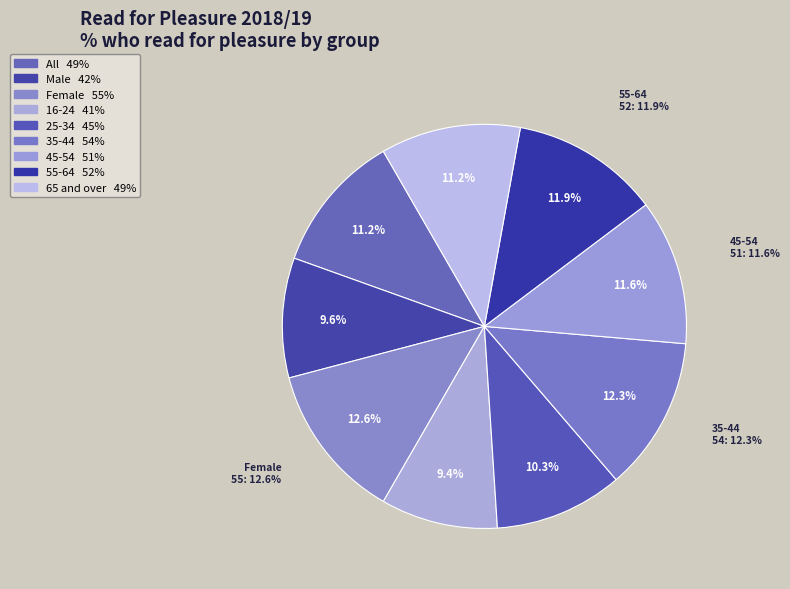

How many segments does this pie chart have?

9